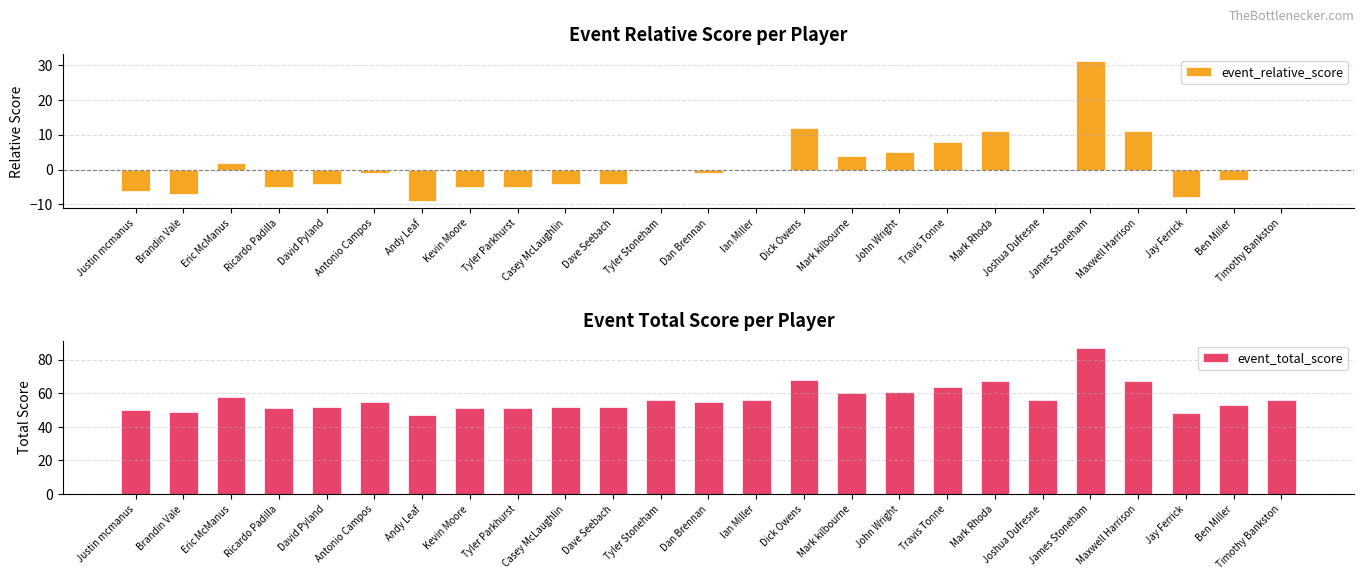

What is the spread (max minus min) of values at Dan Brennan?

56